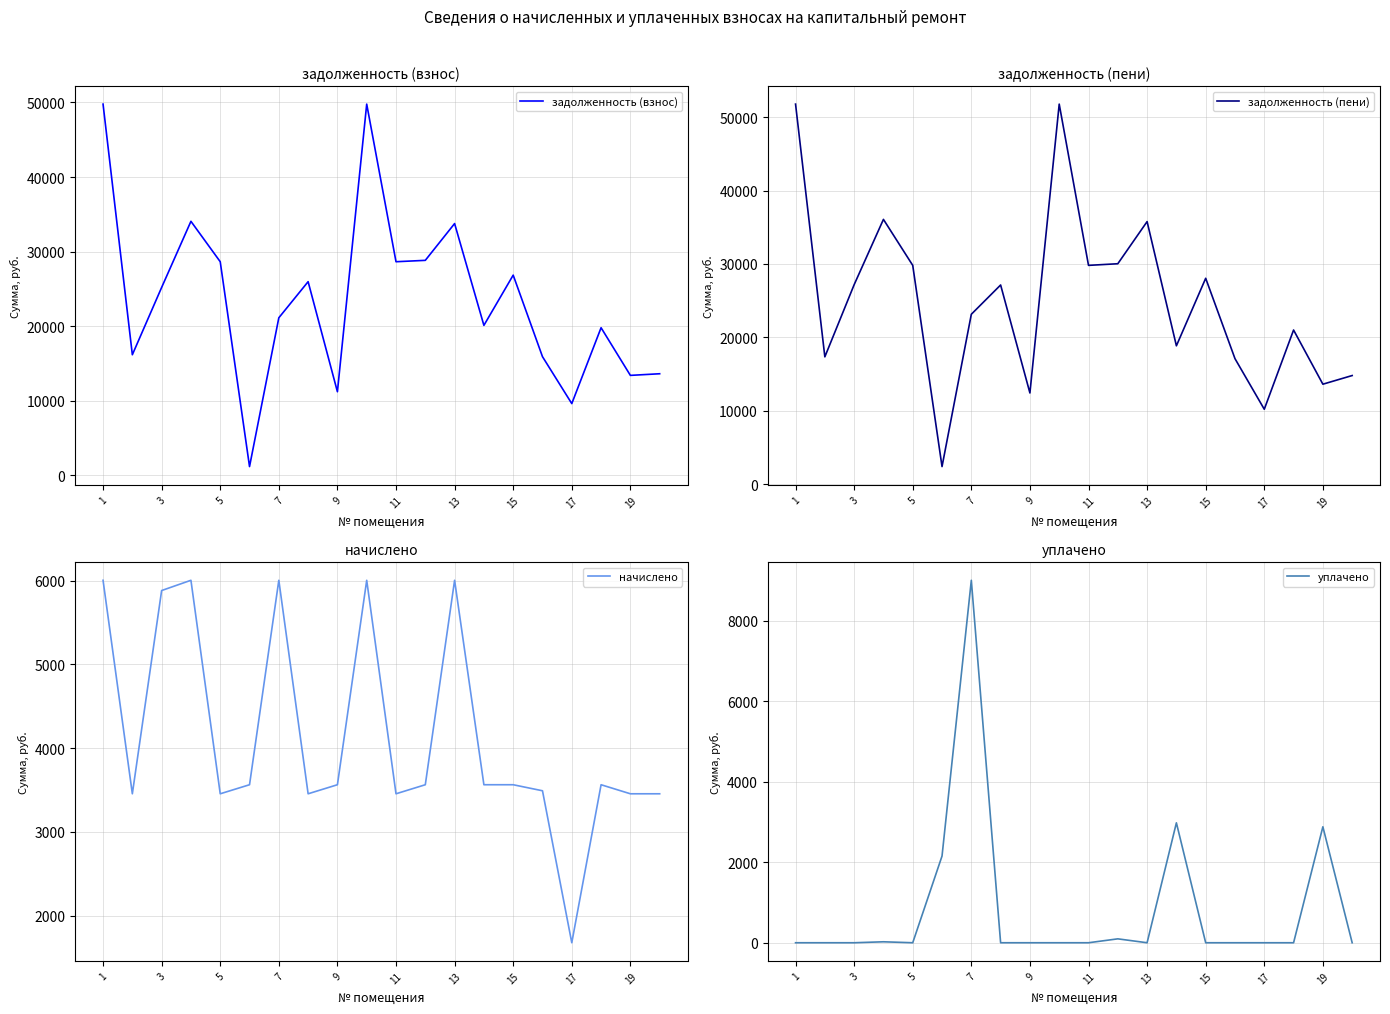

What is the minimum value for задолженность (взнос)?

1188.0